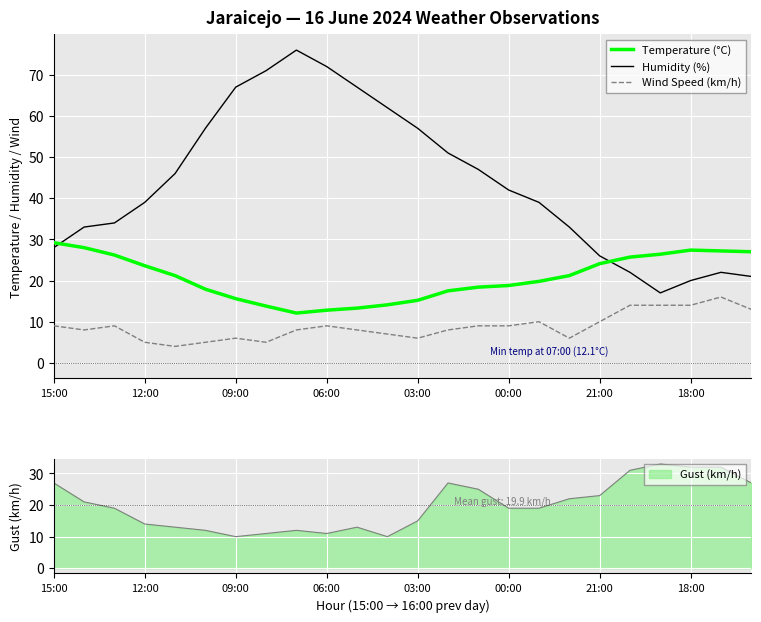

How many values in the Temperature (°C) series are below 21?

12